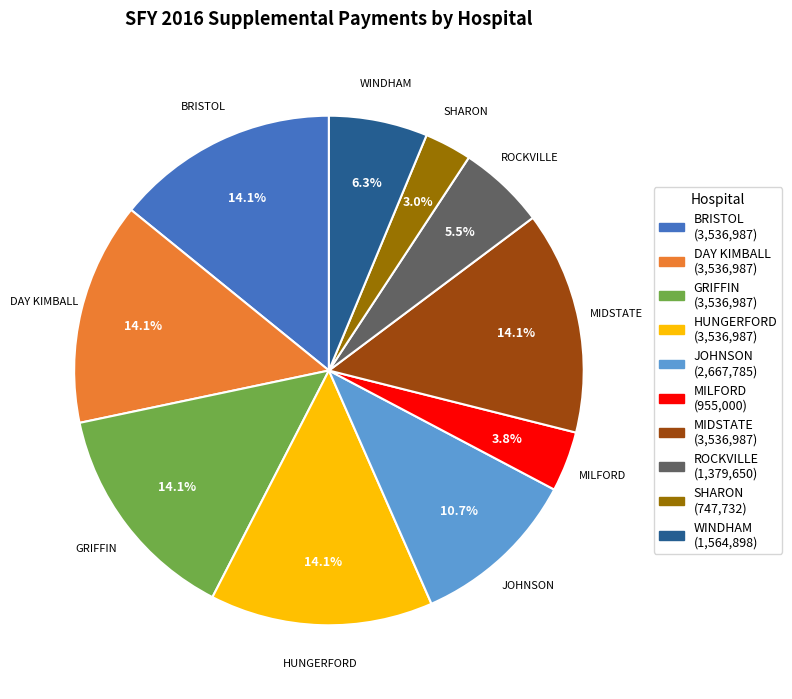

How many slices are in this pie chart?

10